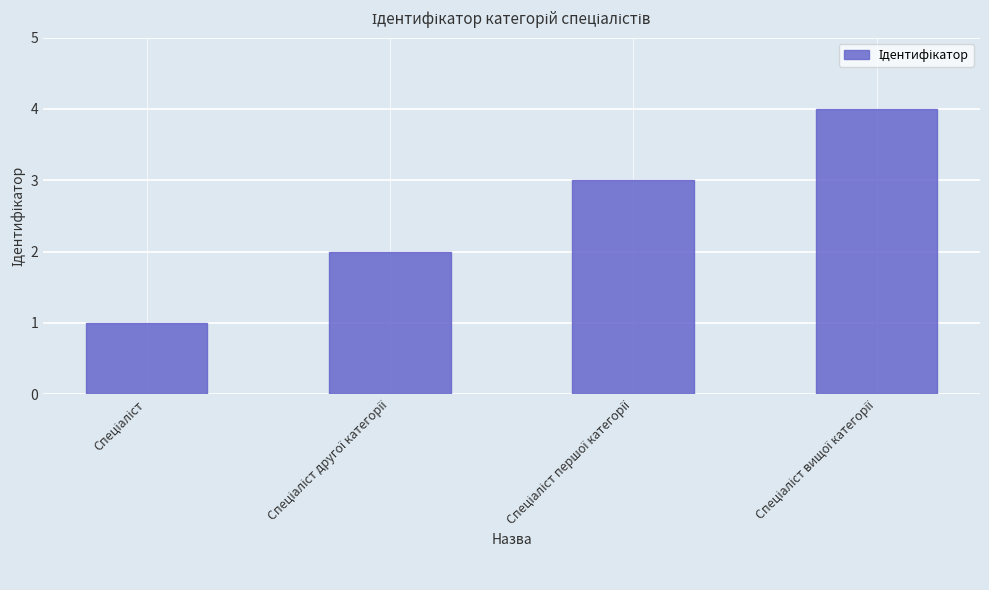

Are the bars horizontal?

No